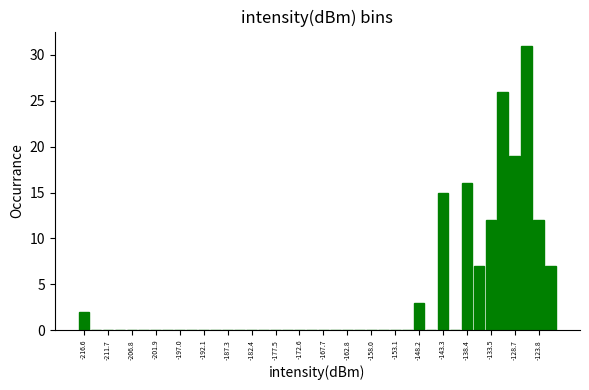

Reading left to right, transcribe this chart: for each bar, give the range it covers on the x-axis and its height. Neither the bar edges nor the heights are printed on the chart, so give them approximately, as read against the axes.

-218.0 to -215.5: 2
-215.5 to -213.0: 0
-213.0 to -210.5: 0
-210.5 to -208.0: 0
-208.0 to -205.5: 0
-205.5 to -203.0: 0
-203.0 to -200.5: 0
-200.5 to -198.0: 0
-198.0 to -196.0: 0
-196.0 to -193.5: 0
-193.5 to -191.0: 0
-191.0 to -188.5: 0
-188.5 to -186.0: 0
-186.0 to -183.5: 0
-183.5 to -181.0: 0
-181.0 to -178.5: 0
-178.5 to -176.5: 0
-176.5 to -174.0: 0
-174.0 to -171.5: 0
-171.5 to -169.0: 0
-169.0 to -166.5: 0
-166.5 to -164.0: 0
-164.0 to -161.5: 0
-161.5 to -159.0: 0
-159.0 to -156.5: 0
-156.5 to -154.5: 0
-154.5 to -152.0: 0
-152.0 to -149.5: 0
-149.5 to -147.0: 3
-147.0 to -144.5: 0
-144.5 to -142.0: 15
-142.0 to -139.5: 0
-139.5 to -137.0: 16
-137.0 to -135.0: 7
-135.0 to -132.5: 12
-132.5 to -130.0: 26
-130.0 to -127.5: 19
-127.5 to -125.0: 31
-125.0 to -122.5: 12
-122.5 to -120.0: 7